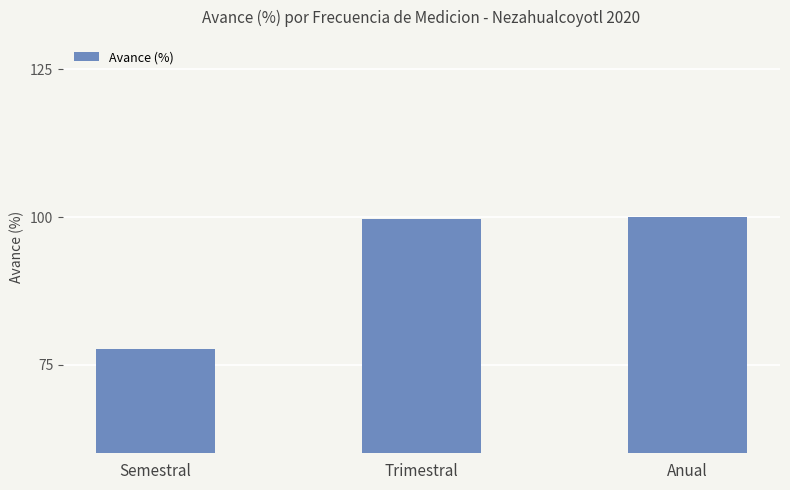

What is the label of the 2nd bar from the right?

Trimestral